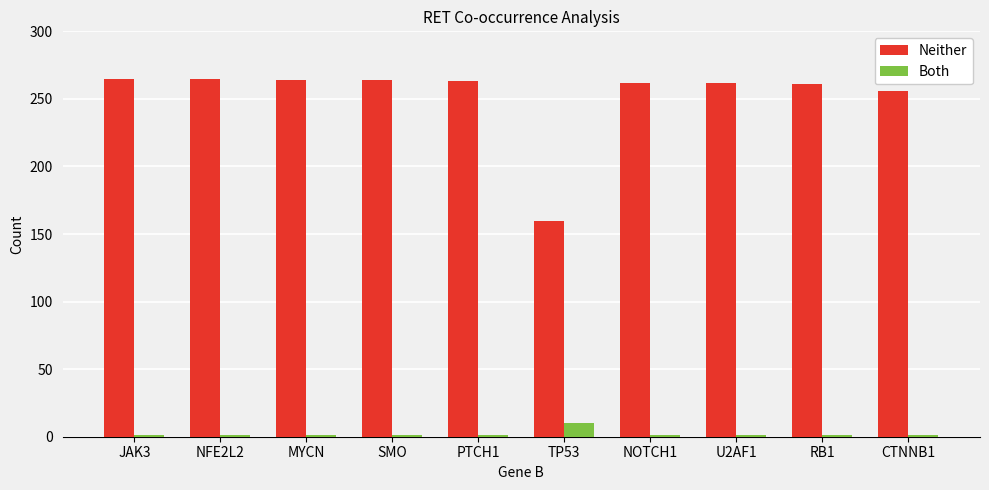

What is the sum of all Neither values?

2522